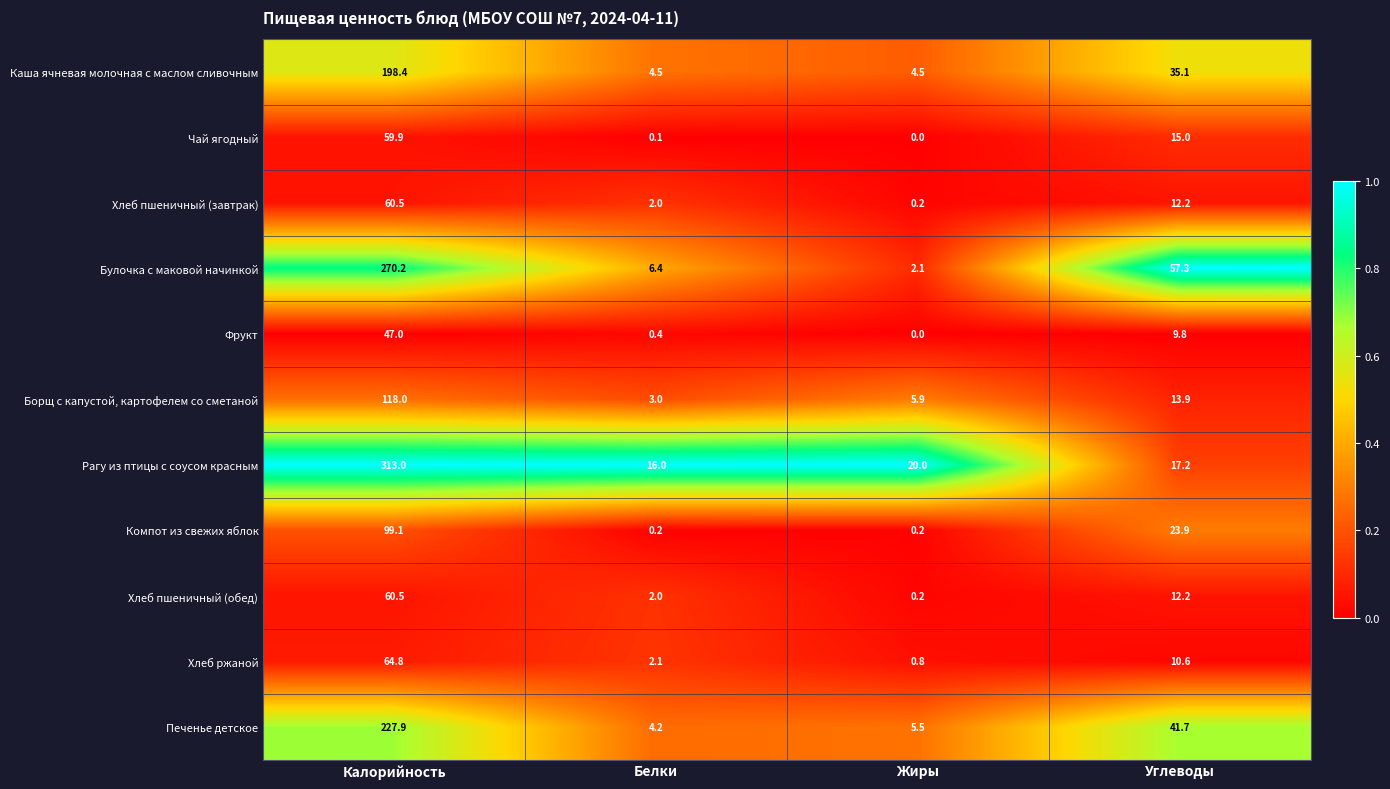

What is the greatest value displayed?

313.0